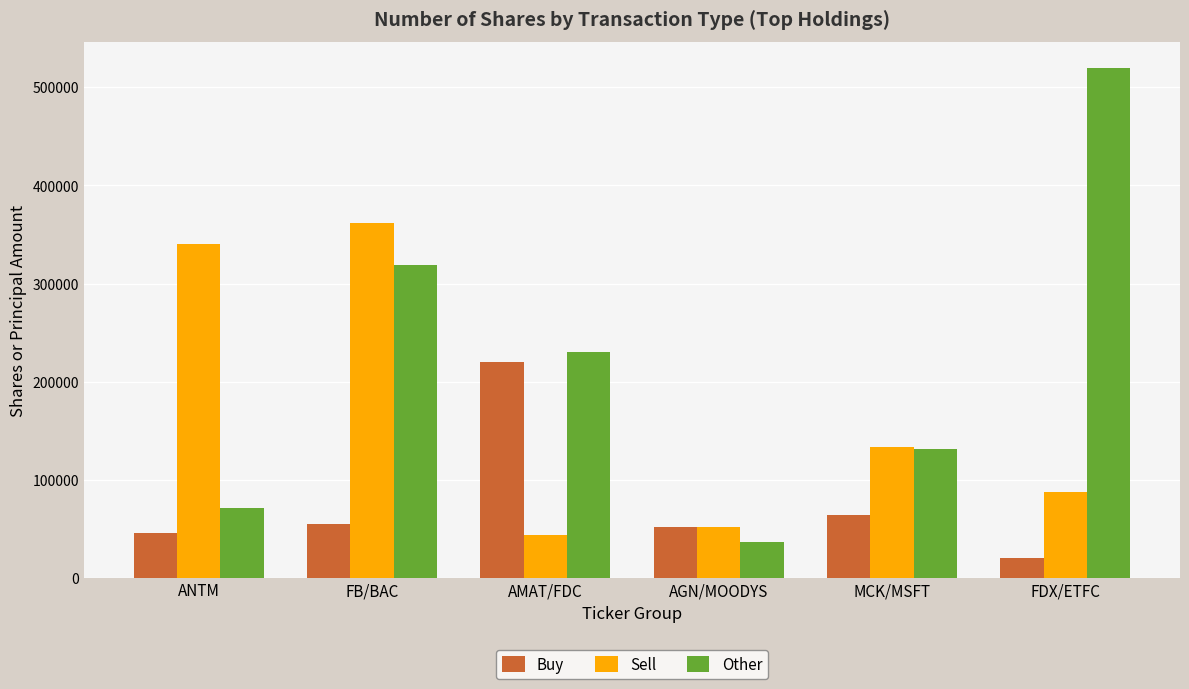

What is the sum of the Buy values at AMAT/FDC and FB/BAC?

274400